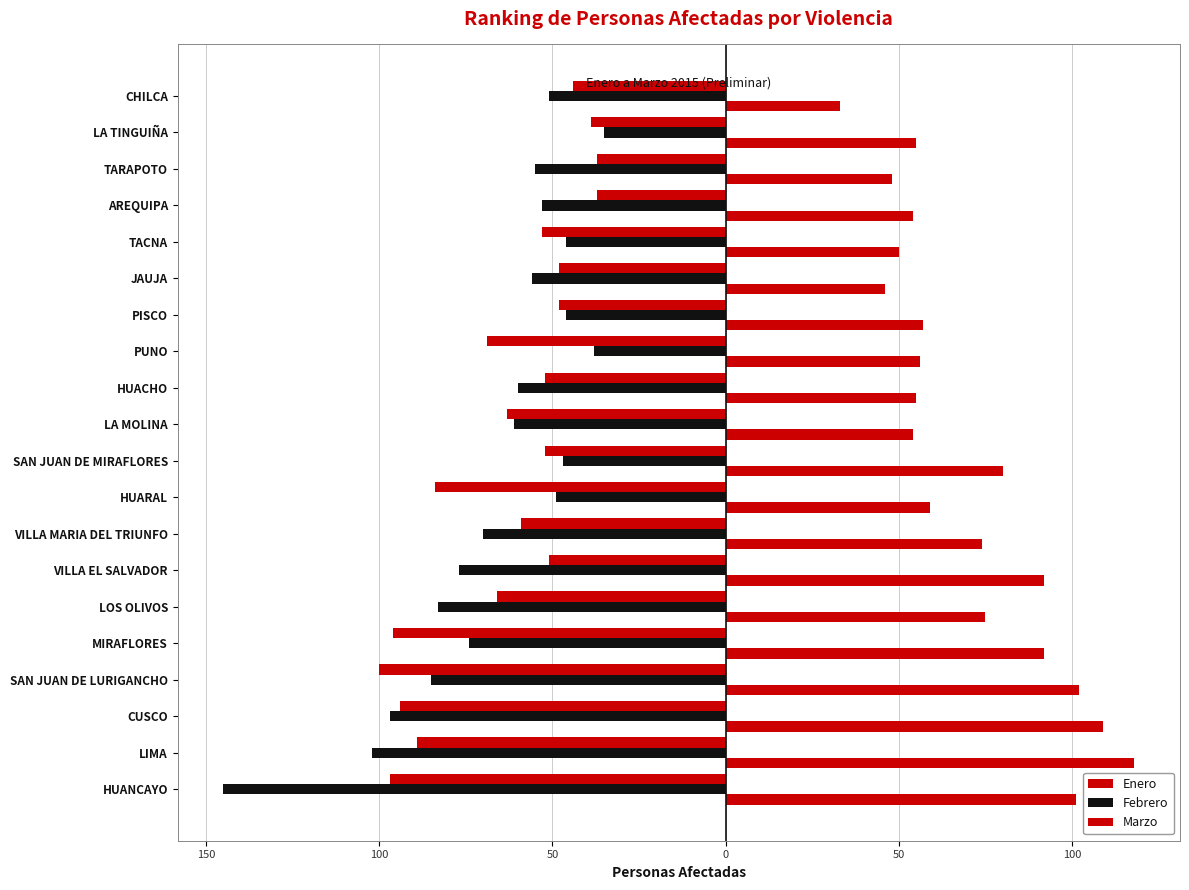

What is the value of the Marzo bar at the 9th from the left?

59